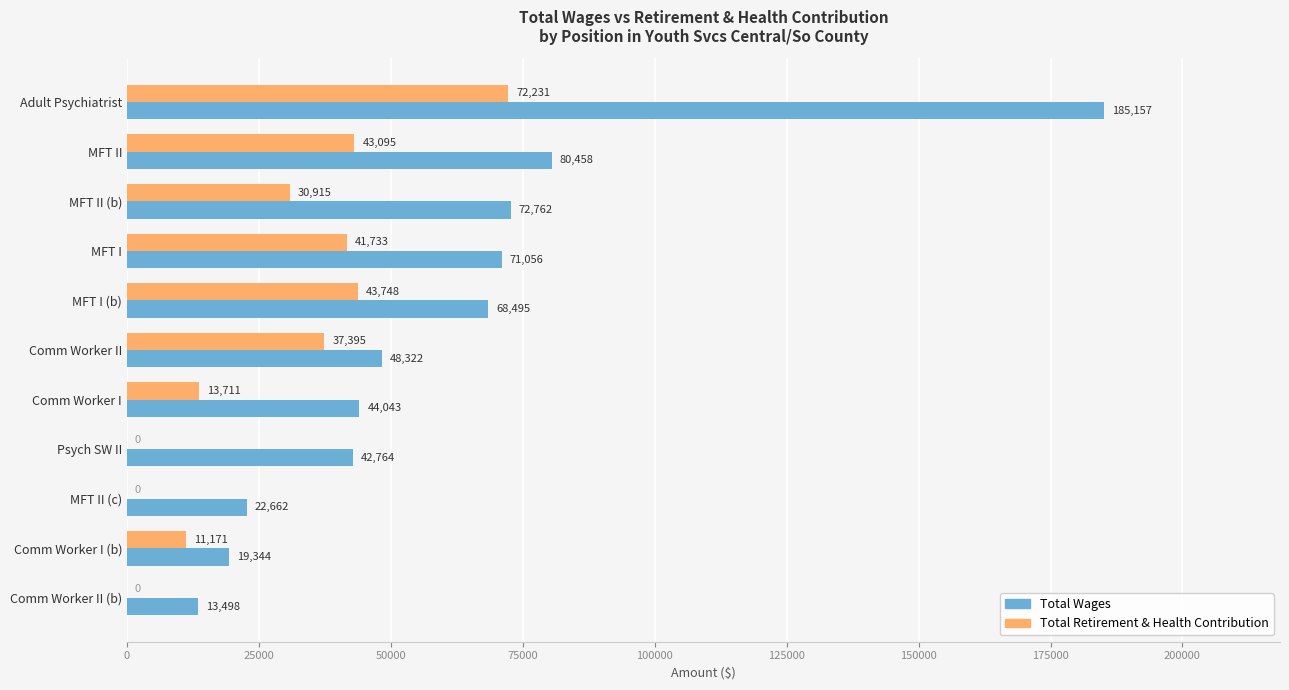

Where is Total Wages nearest to the value 99327?

MFT II